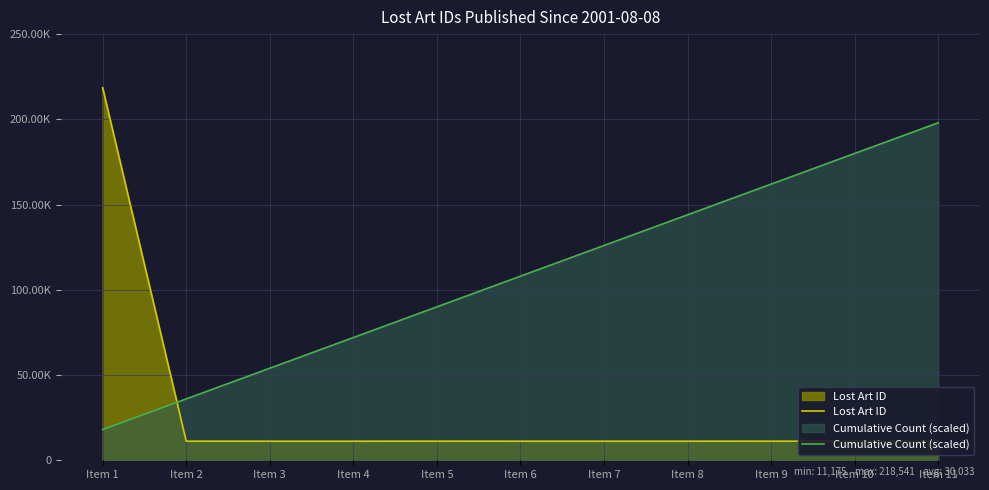

At how many categories does at least one series exceed 125420?

6